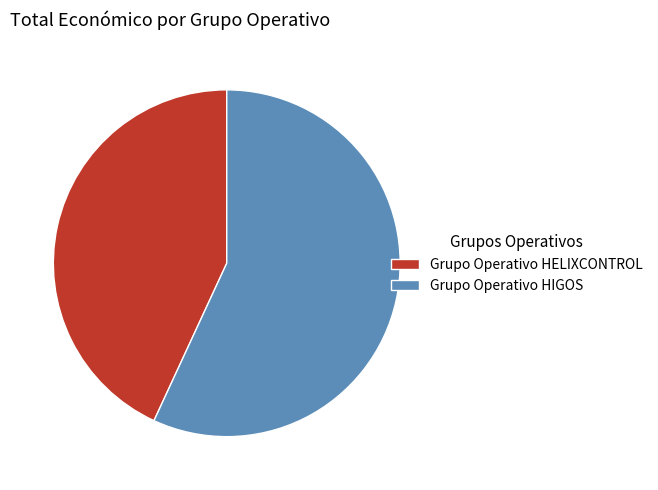

Between Grupo Operativo HIGOS and Grupo Operativo HELIXCONTROL, which is larger?

Grupo Operativo HIGOS